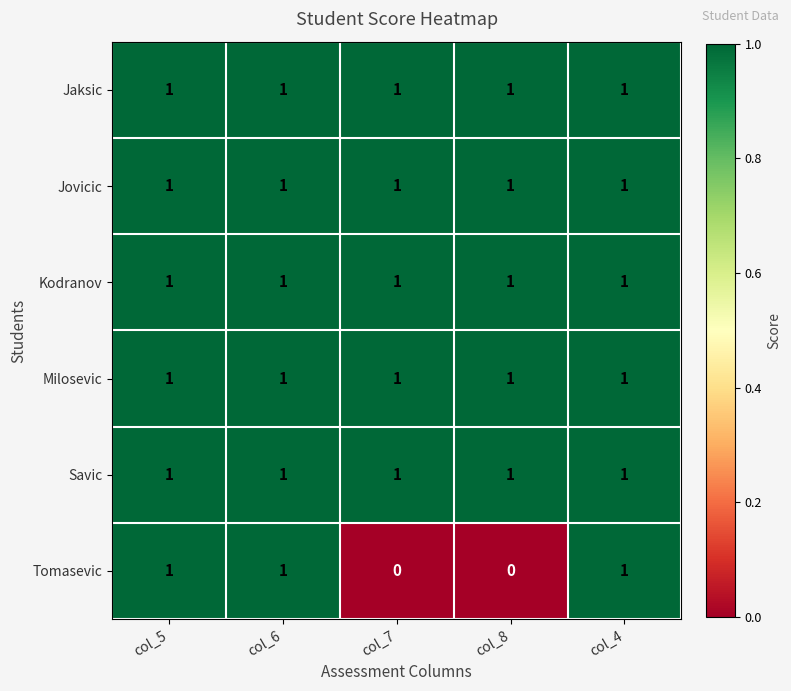

How many Tomasevic values are between 0 and 1?

5